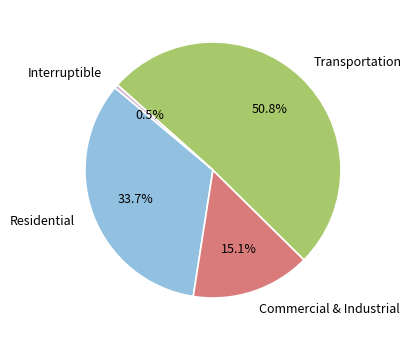

True or false: Commercial & Industrial accounts for 23% of the total.

False